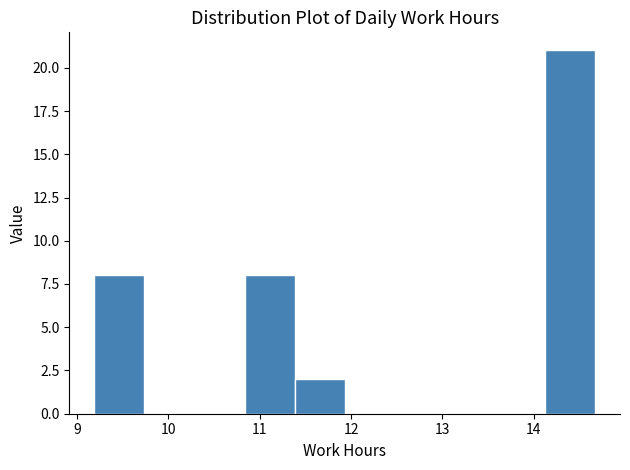

Reading left to right, transcribe this chart: for each bar, give the range it covers on the x-axis and its height. Neither the bar edges nor the heights are printed on the chart, so give them approximately, as read against the axes.

9.2 to 9.7: 8
9.7 to 10.3: 0
10.3 to 10.8: 0
10.8 to 11.4: 8
11.4 to 11.9: 2
11.9 to 12.5: 0
12.5 to 13.0: 0
13.0 to 13.6: 0
13.6 to 14.1: 0
14.1 to 14.7: 21